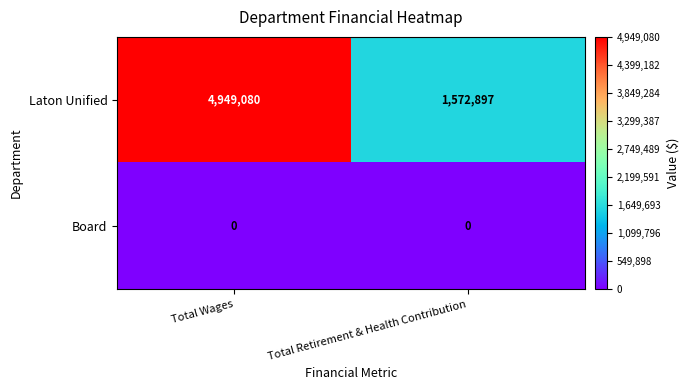

Reading left to right, what are all the values shown in this chart?

Laton Unified: Total Wages=4949080	Total Retirement & Health Contribution=1572897
Board: Total Wages=0	Total Retirement & Health Contribution=0